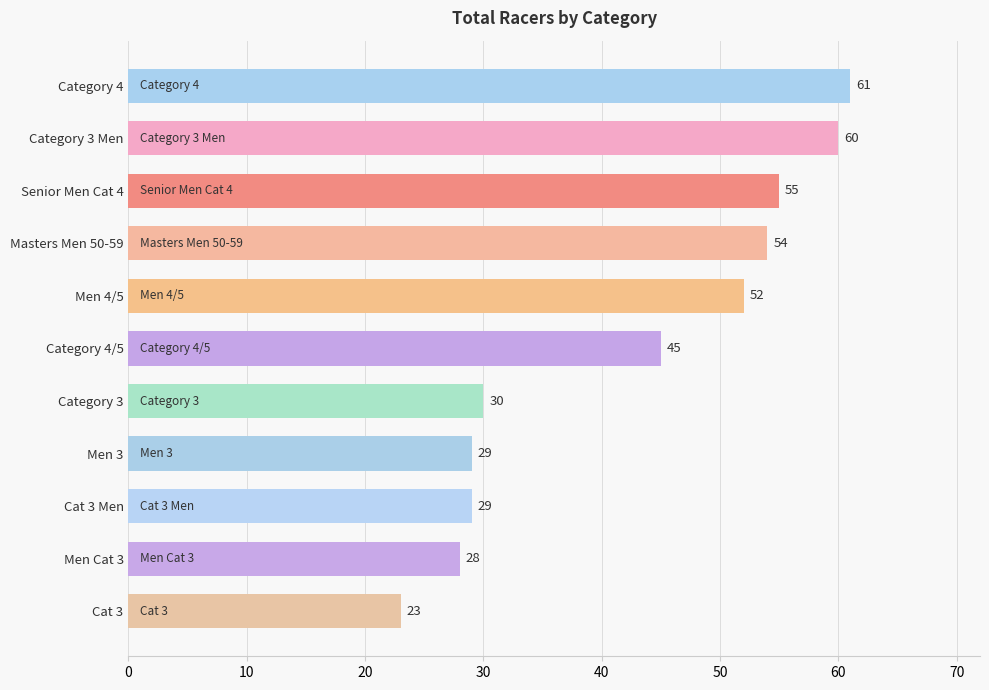

At which label is the value closest to 42?

Category 4/5